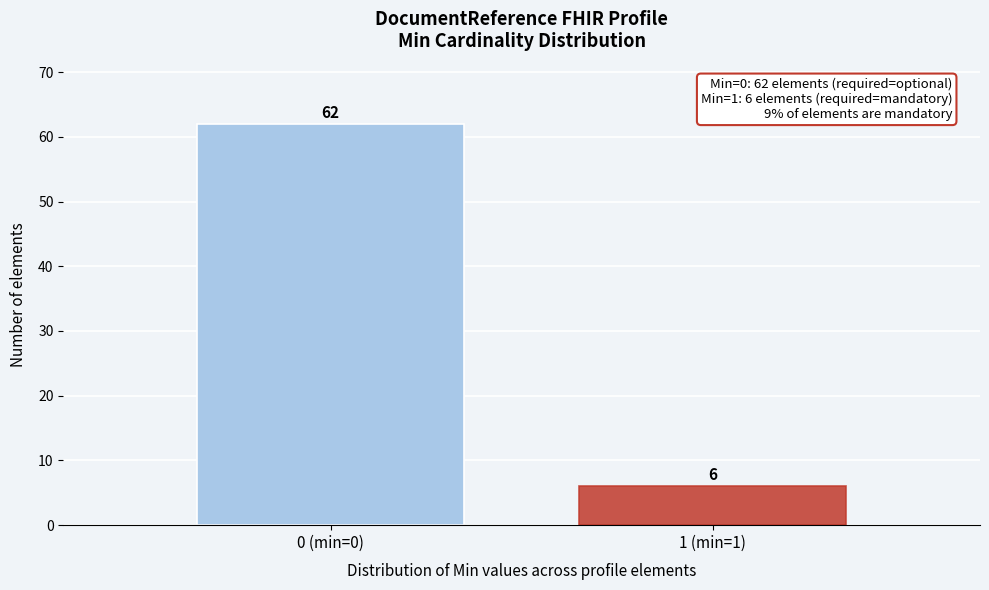

Reading left to right, list all the values displayed in this chart.

62	6